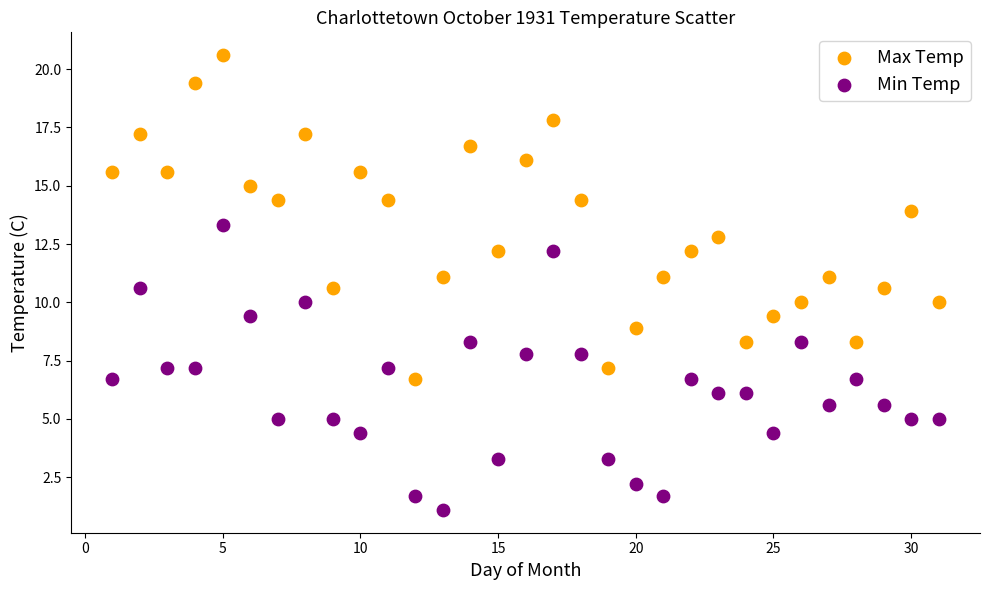

What are all the series names shown in the legend?

Max Temp, Min Temp